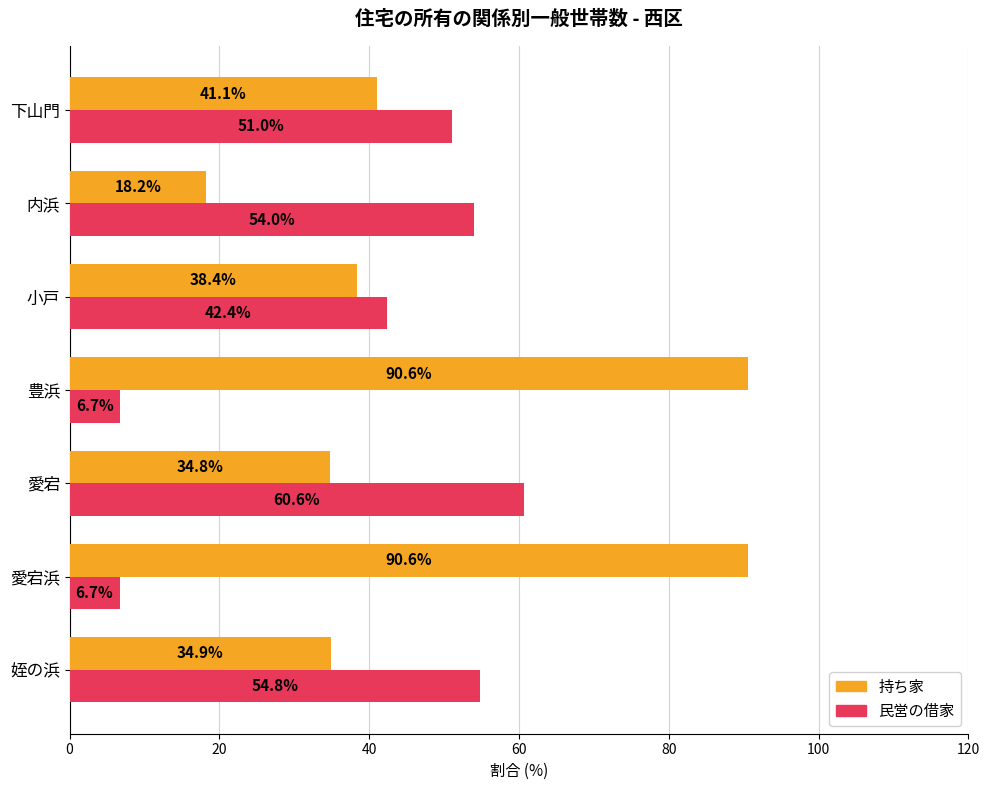

Between 姪の浜 and 内浜, which series saw the biggest shift?

持ち家